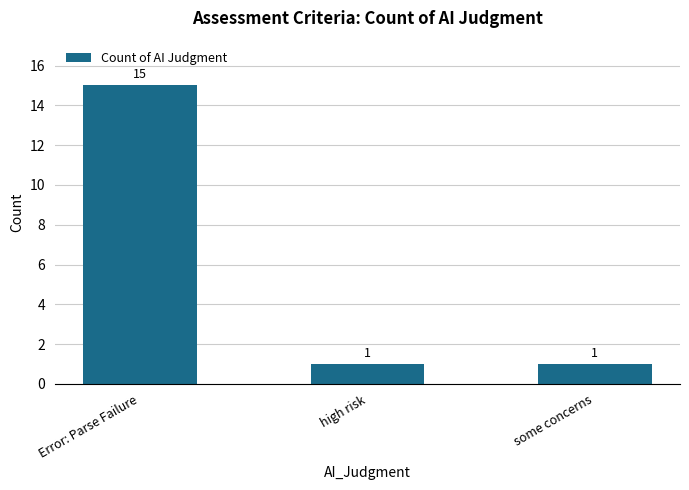

What is the value of the 3rd bar from the left?

1